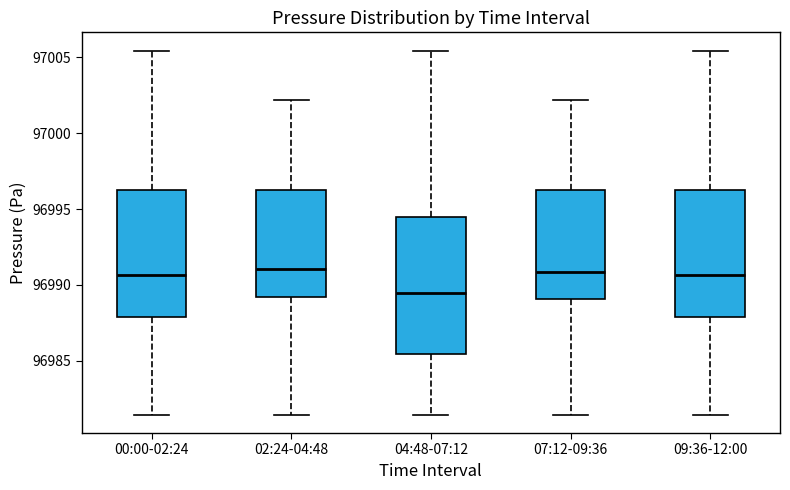

Where is the lower edge of the box for 02:24-04:48 on the y-axis? The values are not printed on the chart, so give them approximately, as read against the axis.

96989.0